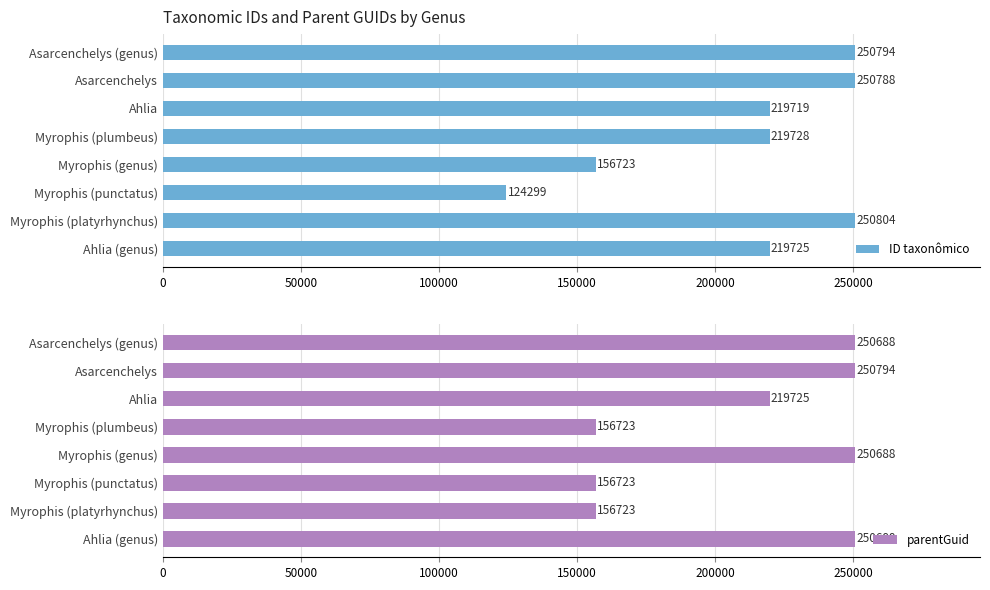

What is the difference between the maximum and minimum values in the ID taxonômico series?

126505